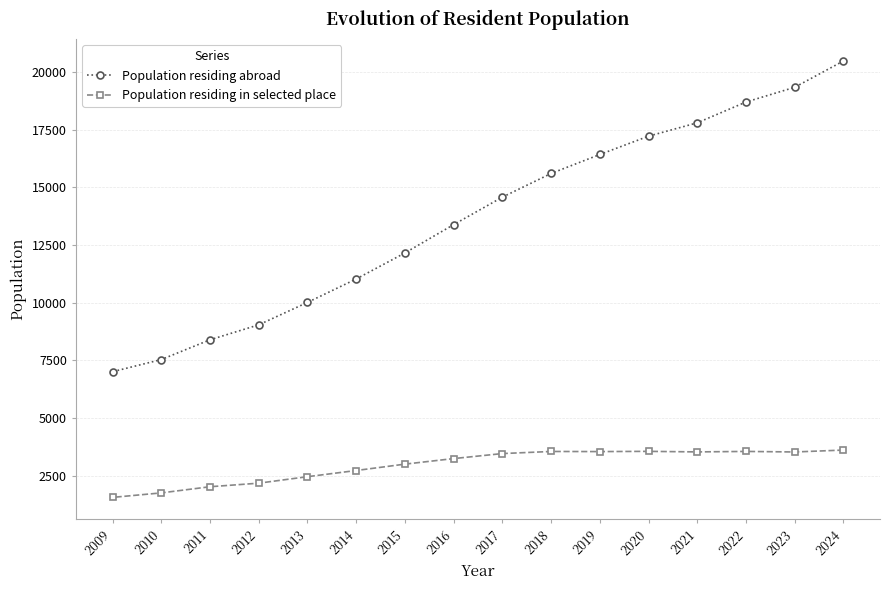

What is the difference between the Population residing abroad values at 2014 and 2009?

4017